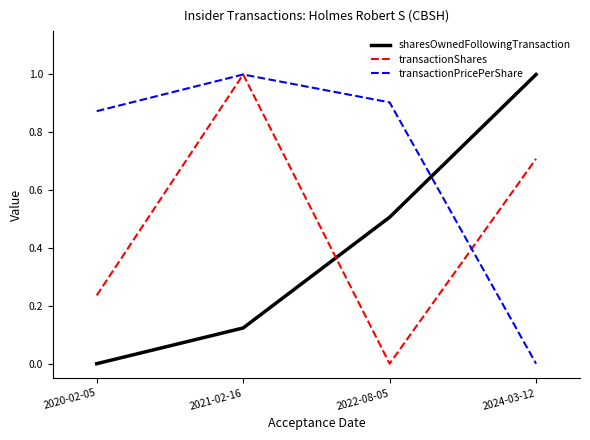

How many values in the transactionPricePerShare series exceed 0?

3